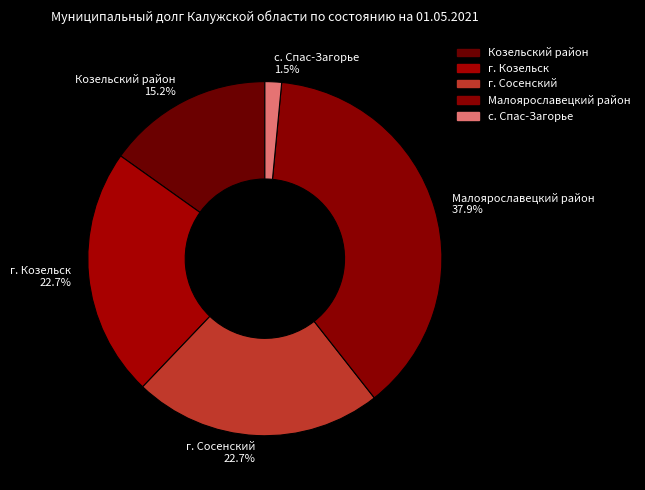

To the nearest percent, what is the average slice percentage?

20%